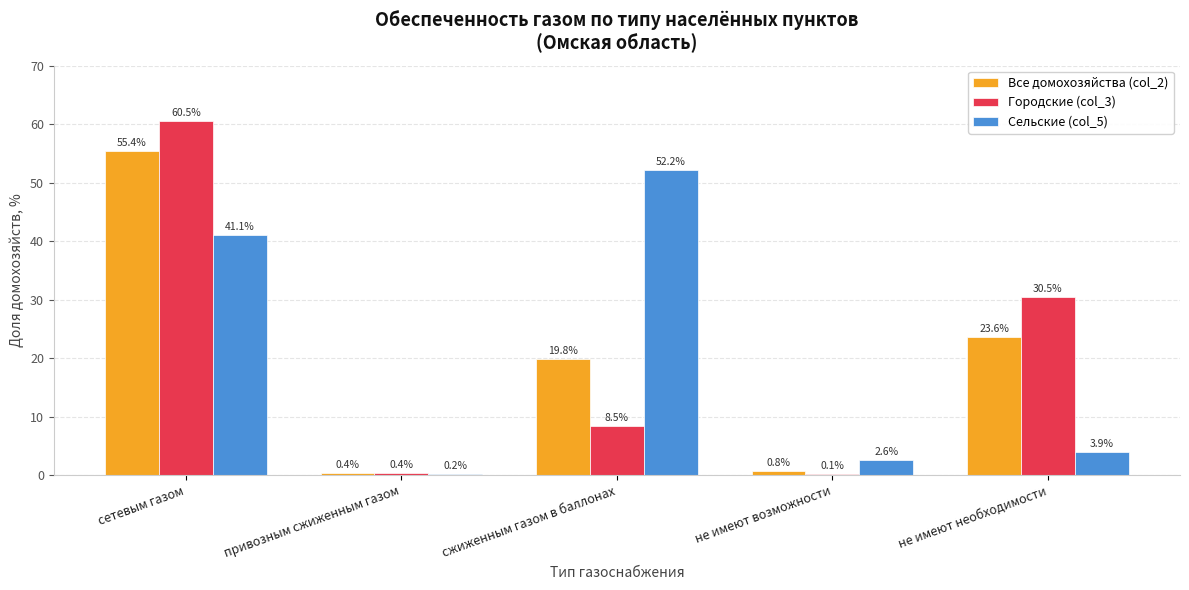

What is the total value across all series at сетевым газом?

157.0